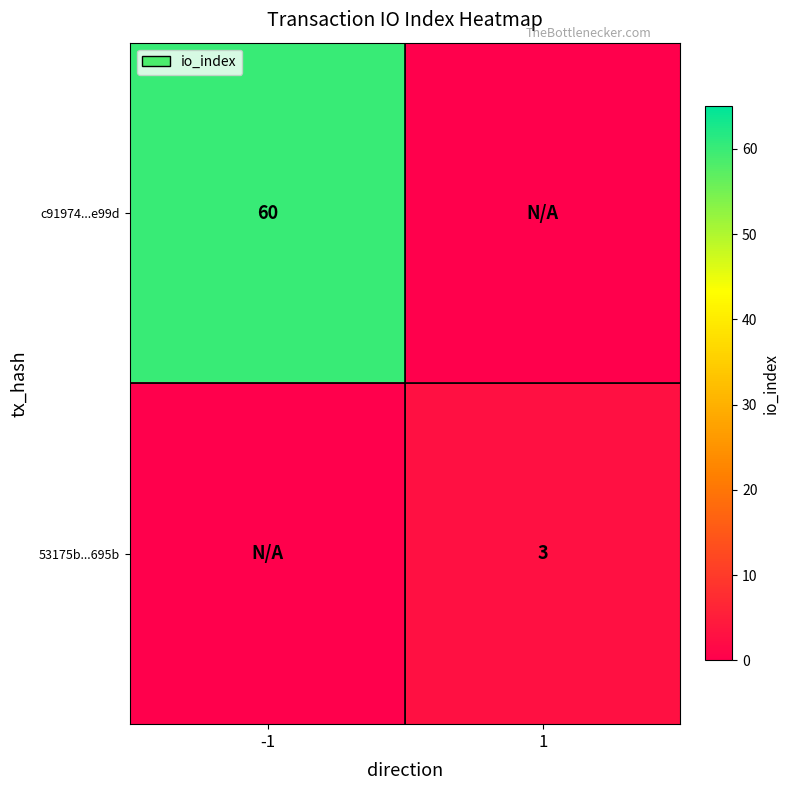

The value of 53175b...695b at 1 is 3. True or false?

True